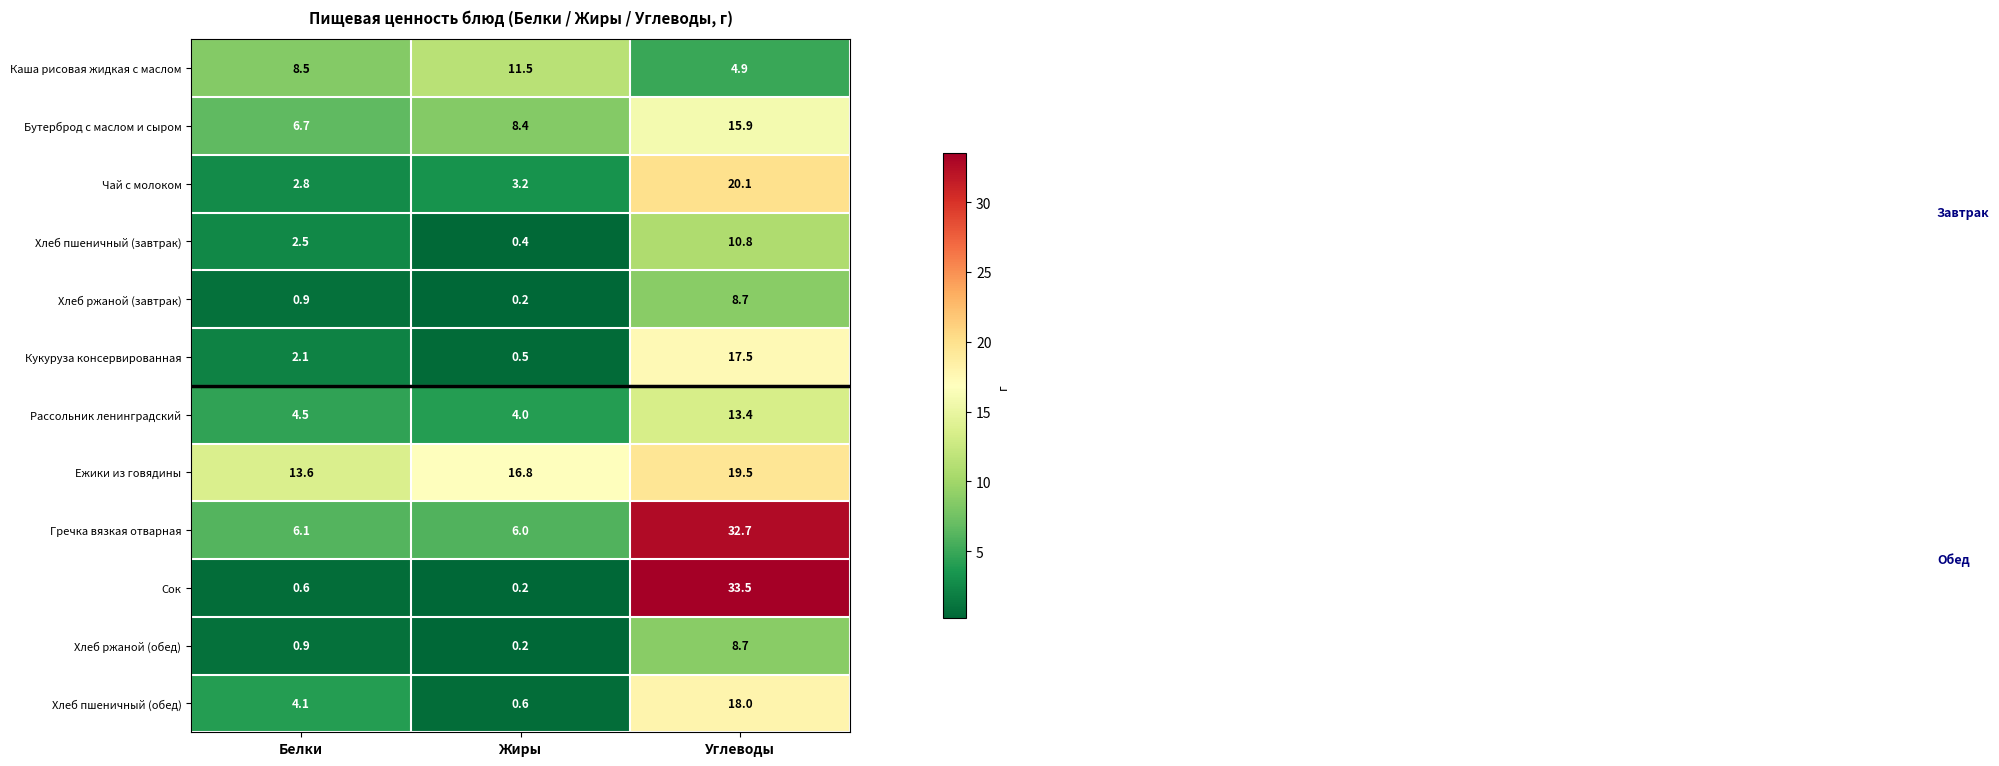

The value of Рассольник ленинградский at Белки is 7.8. True or false?

False